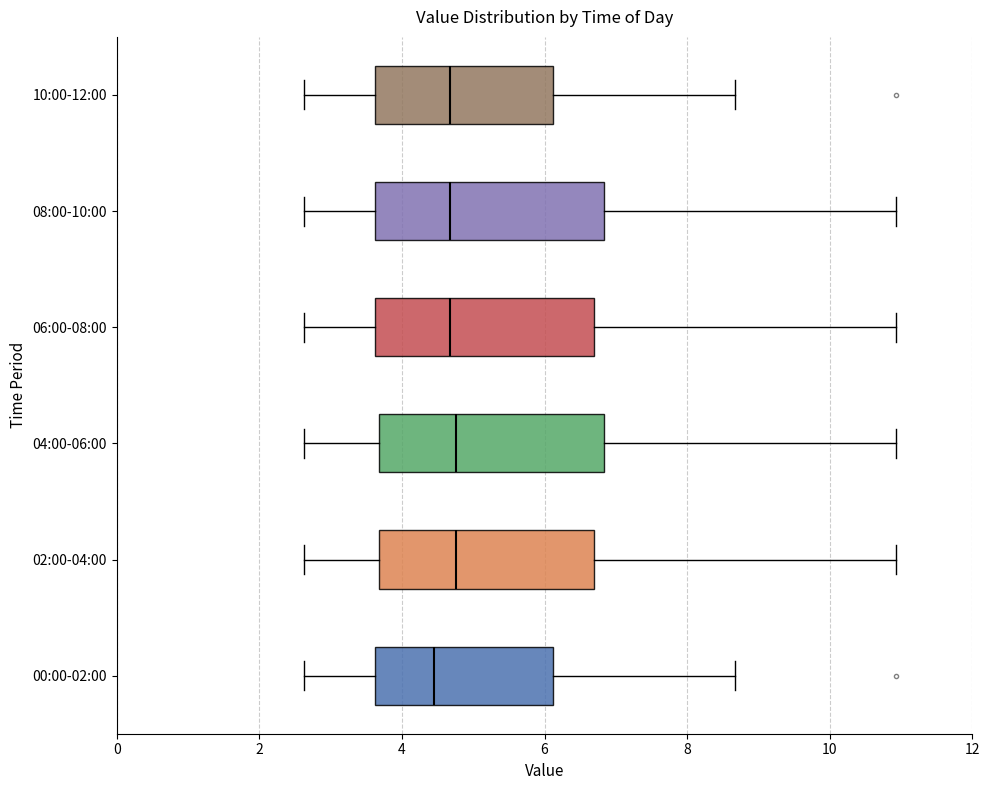

Reading bottom to top, transcribe this box plot: for each box, give where its median line is, the range the box spans, and where its two whiskers end, as read against the x-axis. The values are not printed on the chart, so give them approximately, as read against the axis.

00:00-02:00: median 4.4, box 3.6 to 6.2, whiskers 2.6 to 8.6
02:00-04:00: median 4.8, box 3.6 to 6.8, whiskers 2.6 to 11.0
04:00-06:00: median 4.8, box 3.6 to 6.8, whiskers 2.6 to 11.0
06:00-08:00: median 4.6, box 3.6 to 6.8, whiskers 2.6 to 11.0
08:00-10:00: median 4.6, box 3.6 to 6.8, whiskers 2.6 to 11.0
10:00-12:00: median 4.6, box 3.6 to 6.2, whiskers 2.6 to 8.6